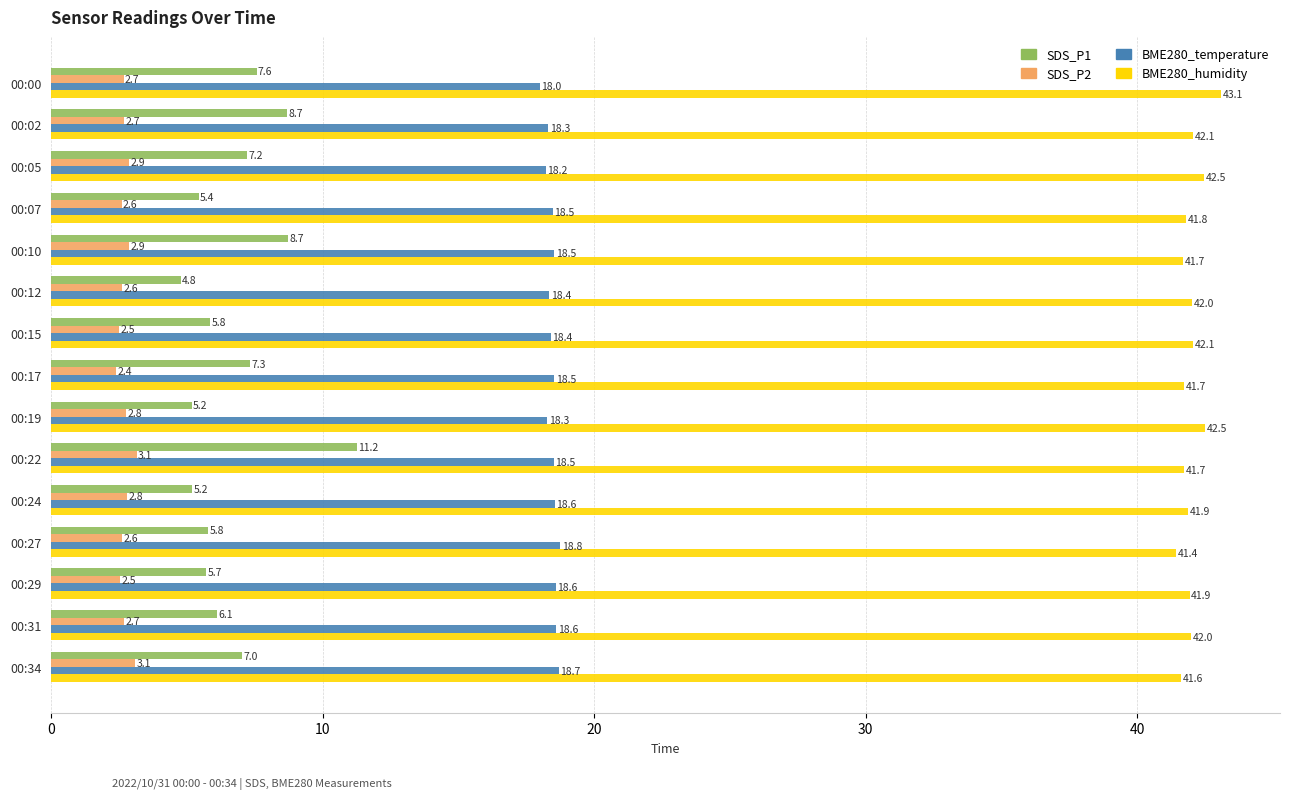

Which series has the largest total across all categories?

BME280_humidity